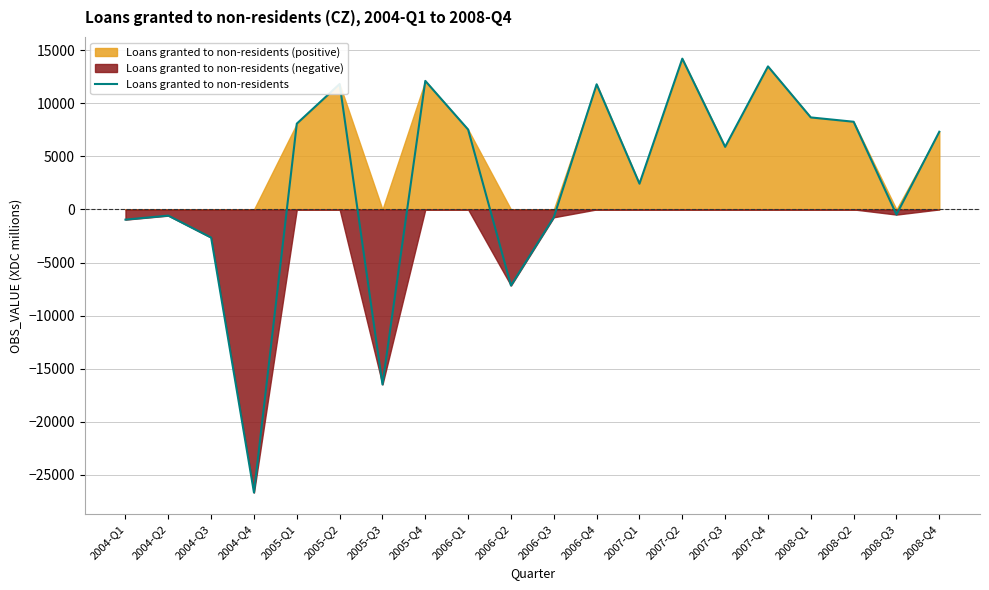

The value at 2008-Q3 is -855. True or false?

False